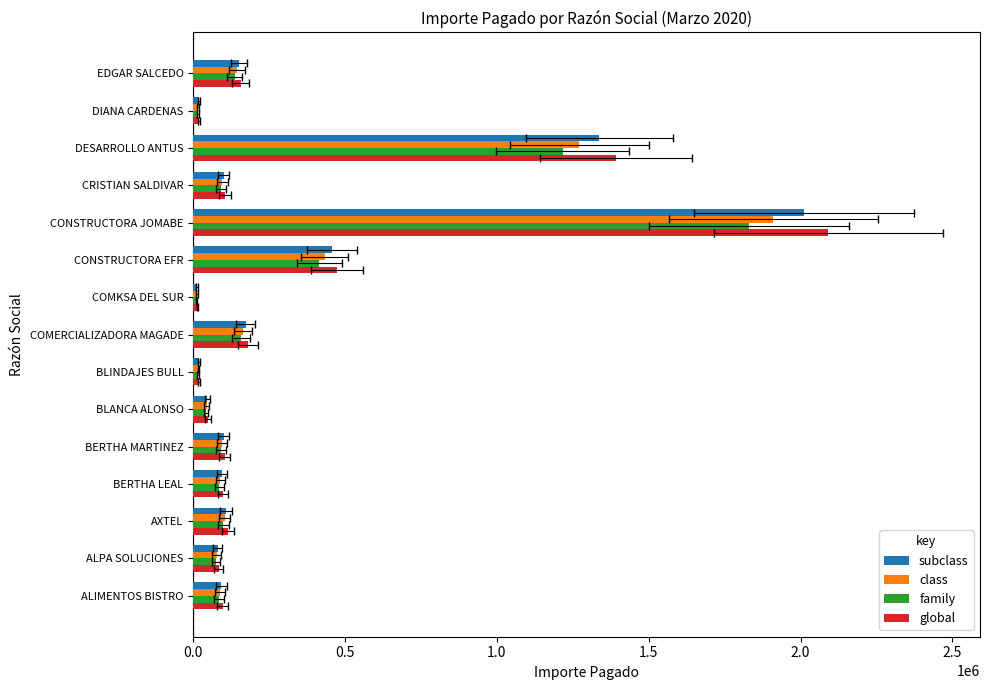

Is it true that family equals 84722.5 at ALIMENTOS BISTRO?

True